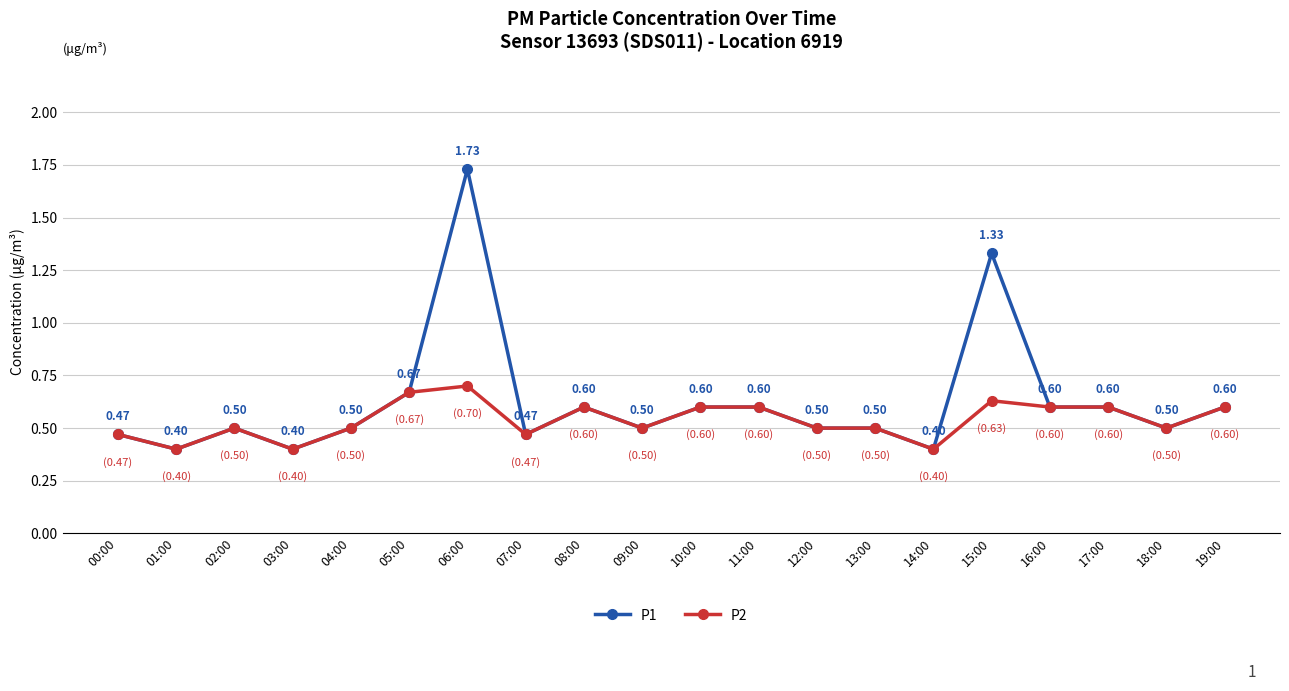

The P2 series shows 0.7 at 01:00. True or false?

False